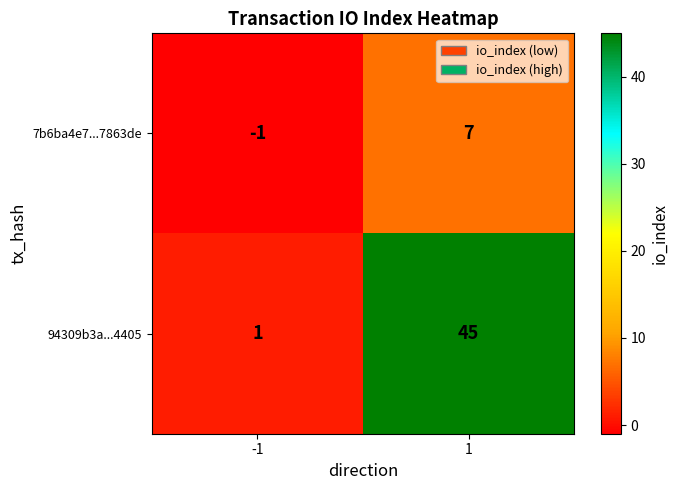

What is the sum of the 94309b3a...4405 values at -1 and 1?

46